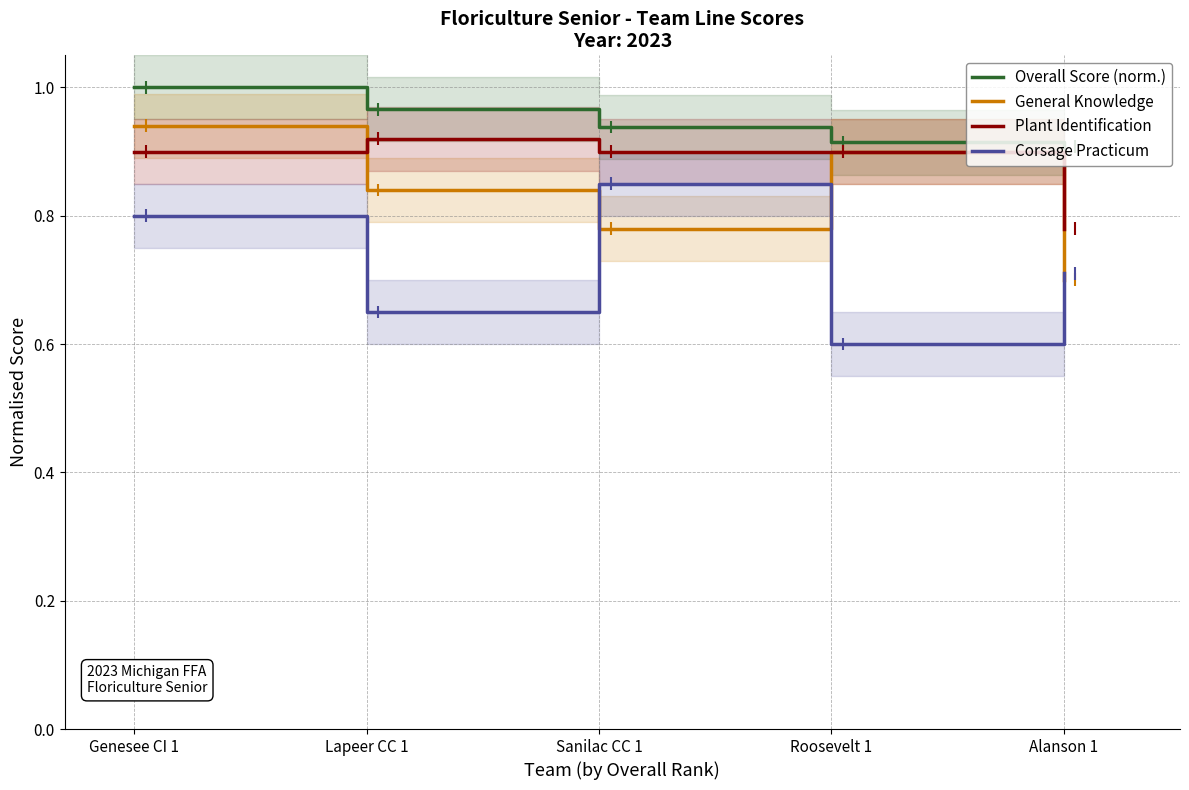

Rank the series at Genesee CI 1 from lowest to highest value.

Corsage Practicum, Plant Identification, General Knowledge, Overall Score (norm.)